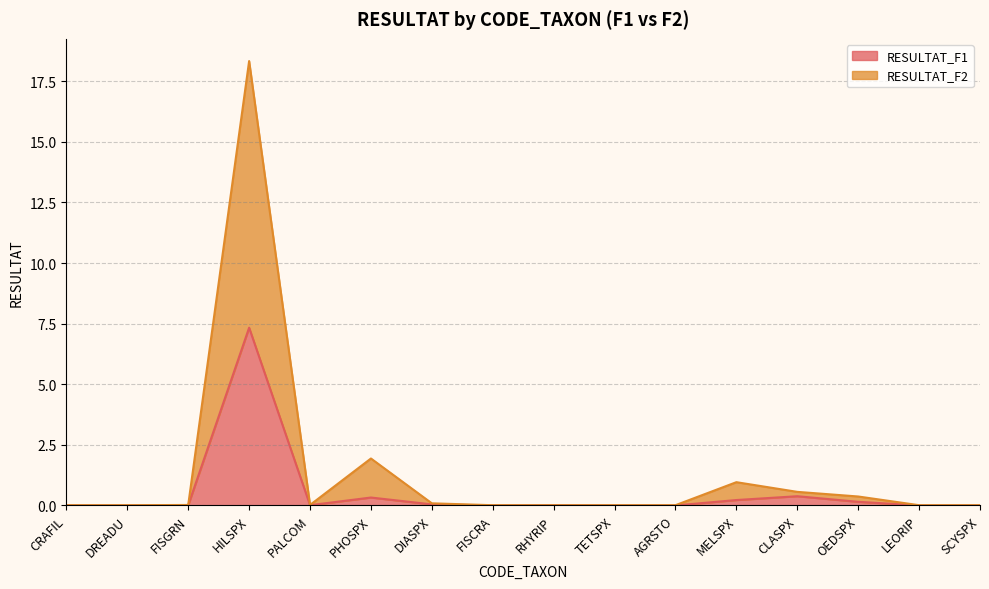

Reading left to right, list all the values displayed in this chart.

RESULTAT_F1: CRAFIL=0.0	DREADU=0.0	FISGRN=0.0	HILSPX=7.3	PALCOM=0.0	PHOSPX=0.3	DIASPX=0.0	FISCRA=0.0	RHYRIP=0.0	TETSPX=0.0	AGRSTO=0.0	MELSPX=0.2	CLASPX=0.4	OEDSPX=0.1	LEORIP=0.0	SCYSPX=0.0
RESULTAT_F2: CRAFIL=0.0	DREADU=0.0	FISGRN=0.0	HILSPX=18.3	PALCOM=0.0	PHOSPX=1.9	DIASPX=0.1	FISCRA=0.0	RHYRIP=0.0	TETSPX=0.0	AGRSTO=0.0	MELSPX=1.0	CLASPX=0.6	OEDSPX=0.4	LEORIP=0.0	SCYSPX=0.0